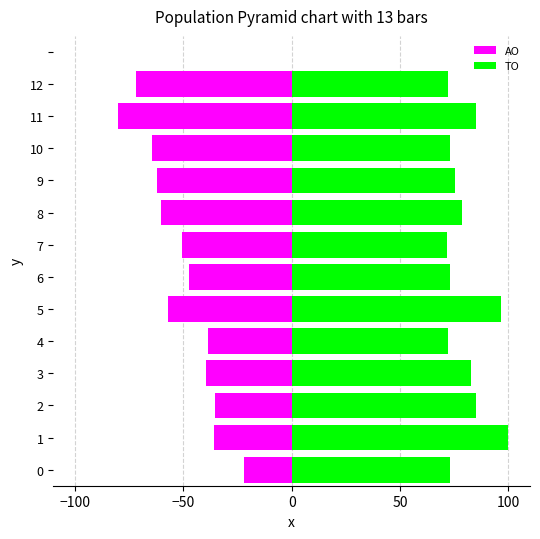

Are the bars horizontal?

Yes